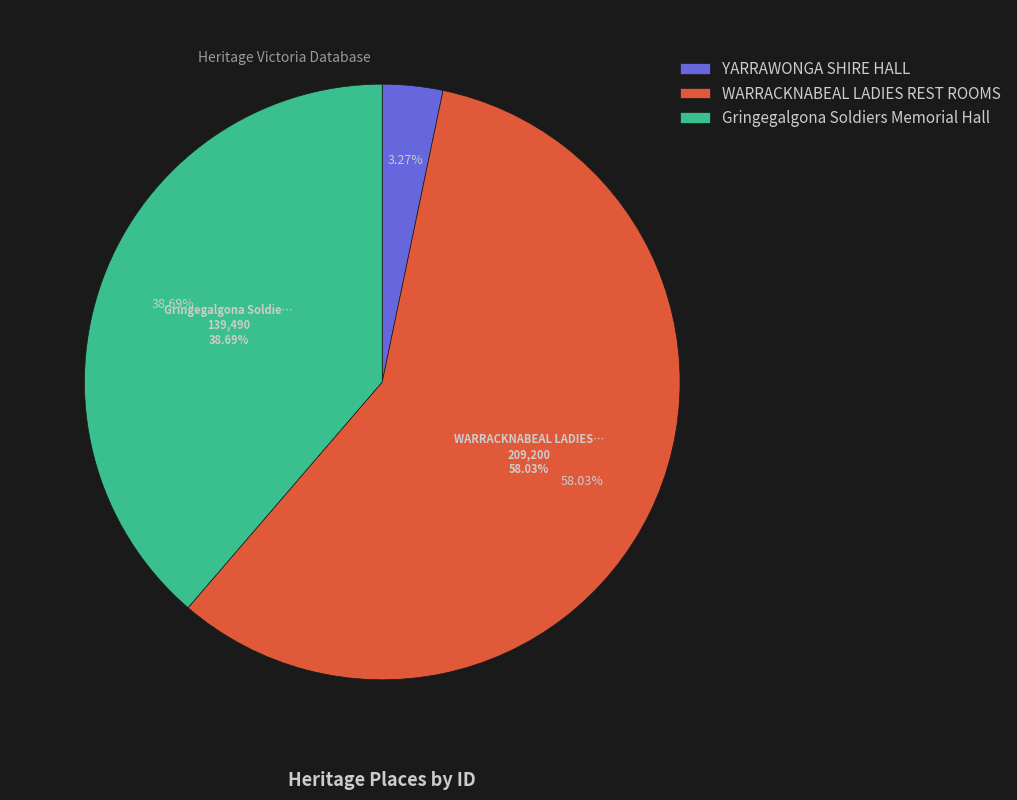

Which has a higher value, Gringegalgona Soldiers Memorial Hall or YARRAWONGA SHIRE HALL?

Gringegalgona Soldiers Memorial Hall